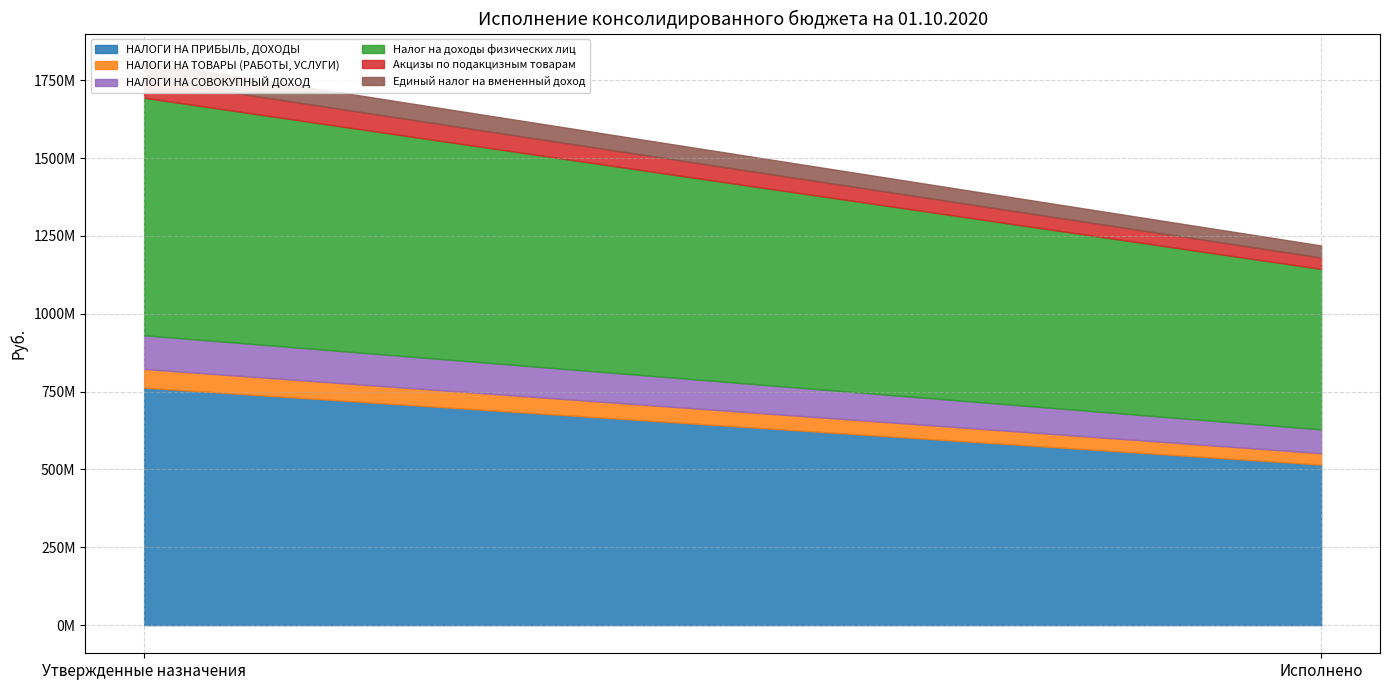

What are all the series names shown in the legend?

НАЛОГИ НА ПРИБЫЛЬ, ДОХОДЫ, НАЛОГИ НА ТОВАРЫ (РАБОТЫ, УСЛУГИ), НАЛОГИ НА СОВОКУПНЫЙ ДОХОД, Налог на доходы физических лиц, Акцизы по подакцизным товарам, Единый налог на вмененный доход